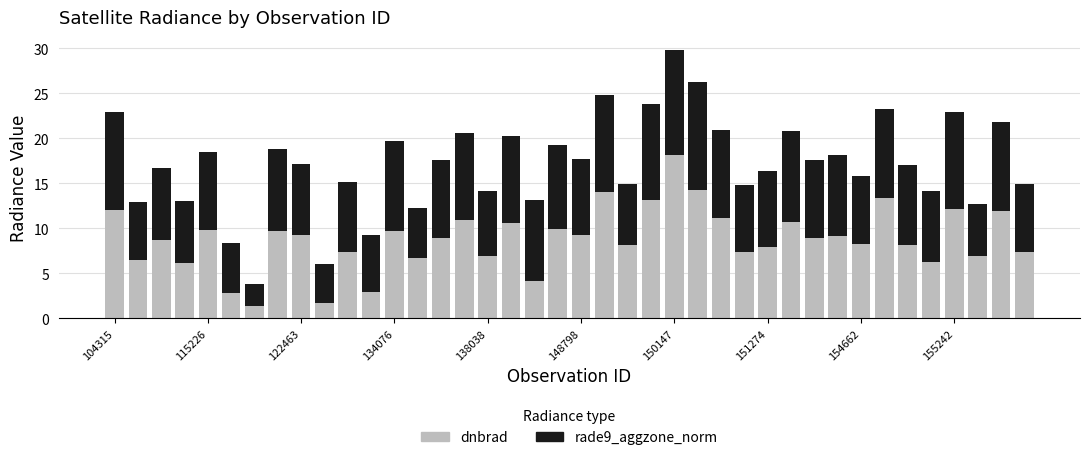

What is the difference between the maximum and minimum values in the dnbrad series?

16.7